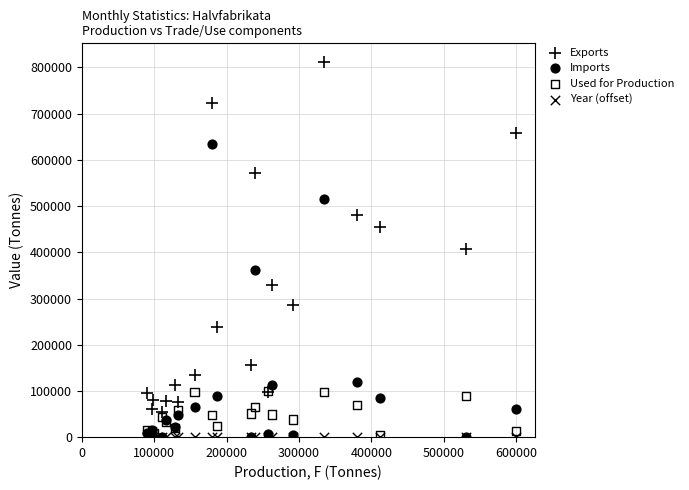

In the Imports series, what Y value is closest to 316861?

360910